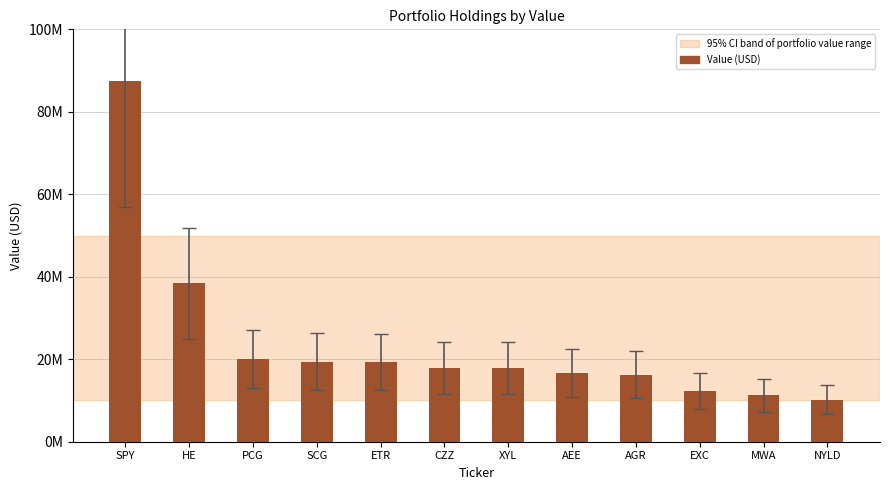

What is the smallest value displayed?

10182000